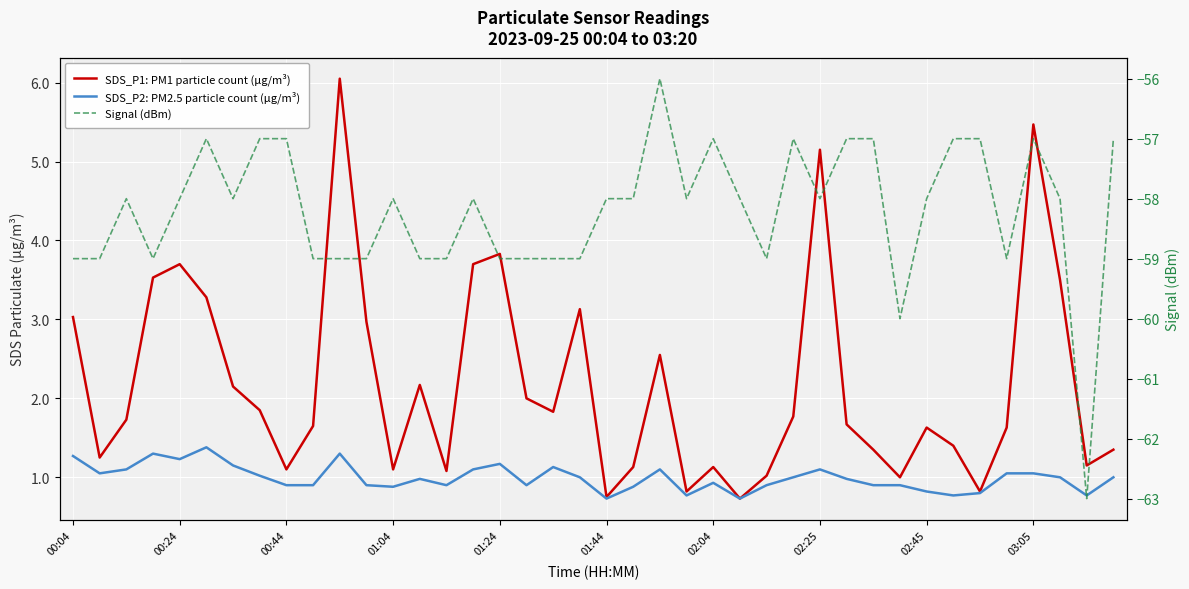

What is the sum of all Signal (dBm) values?

-2328.0